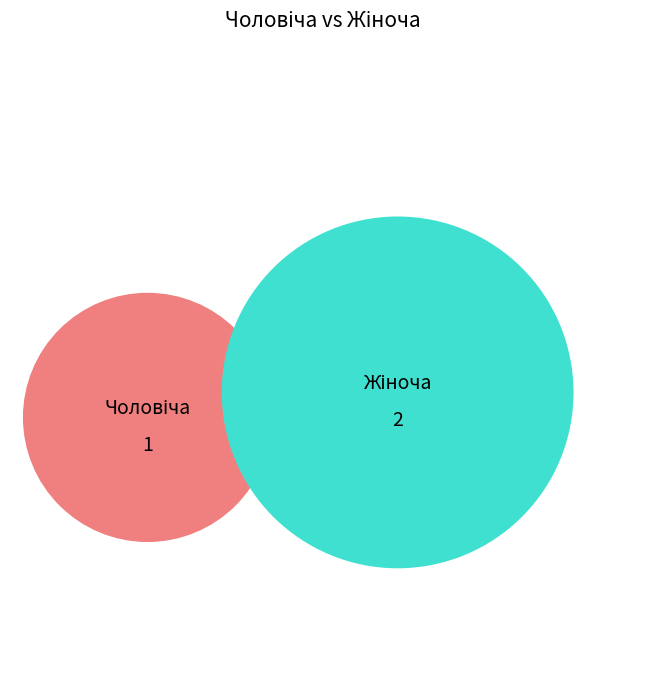

Which category accounts for the majority?

Жіноча